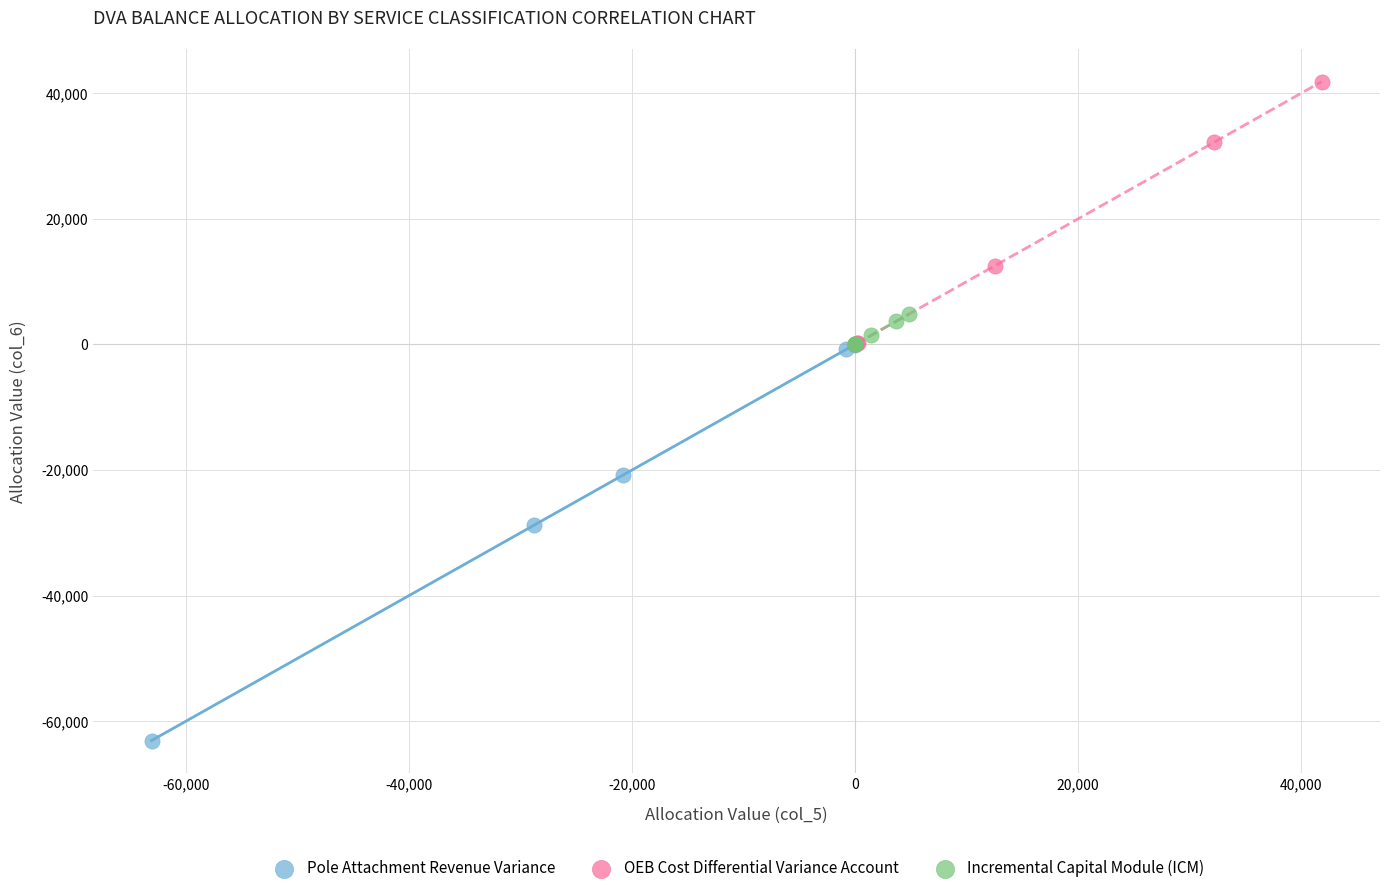

Which series has the widest spread of Y values?

Pole Attachment Revenue Variance